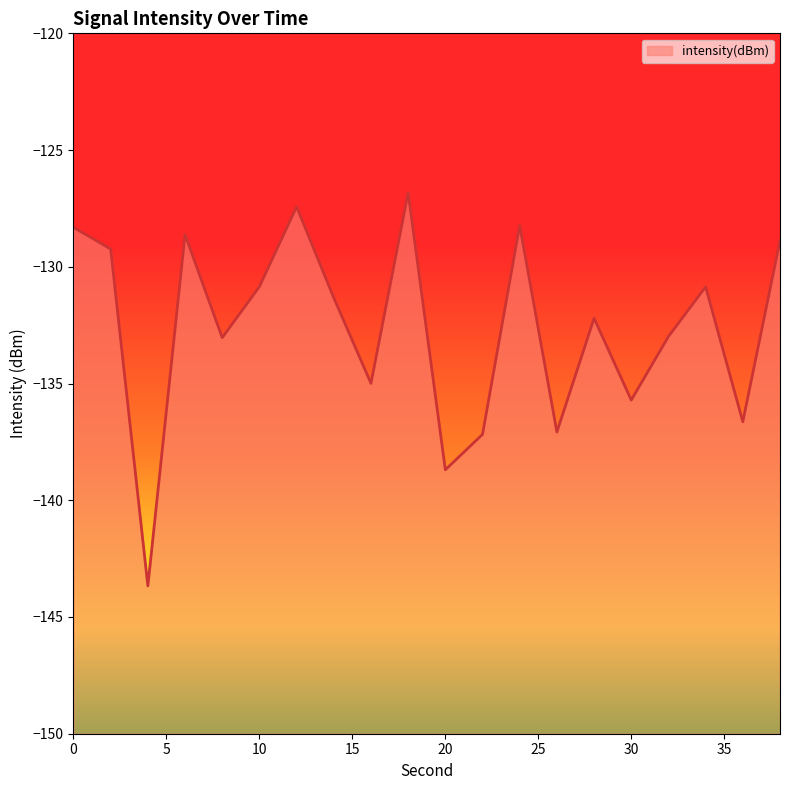

At which category does the data reach its first local valley?

4